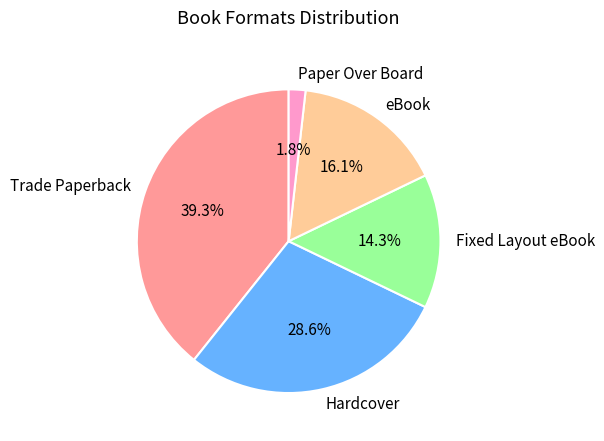

What is the largest slice in the pie chart?

Trade Paperback